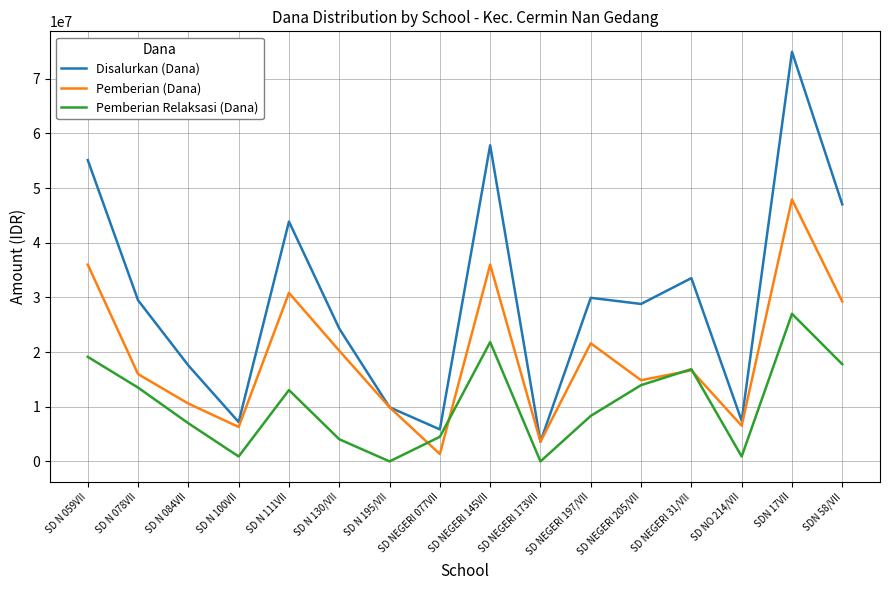

At which label is Disalurkan (Dana) closest to 39262500?

SD N 111VII